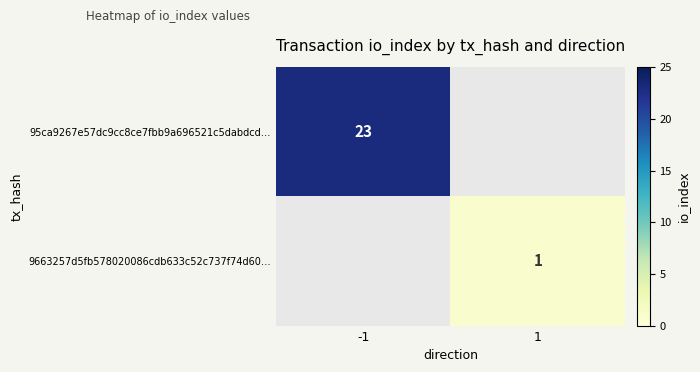

Is it true that 95ca9267e57dc9cc8ce7fbb9a696521c5dabdcd… equals 8 at -1?

False